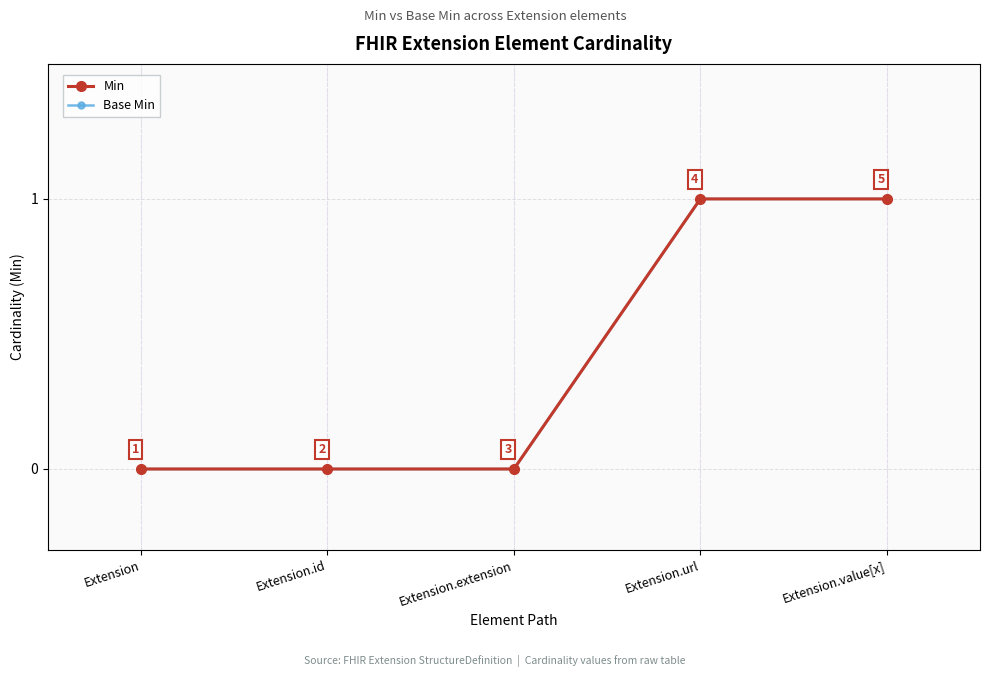

The Base Min series shows 1 at Extension.value[x]. True or false?

True